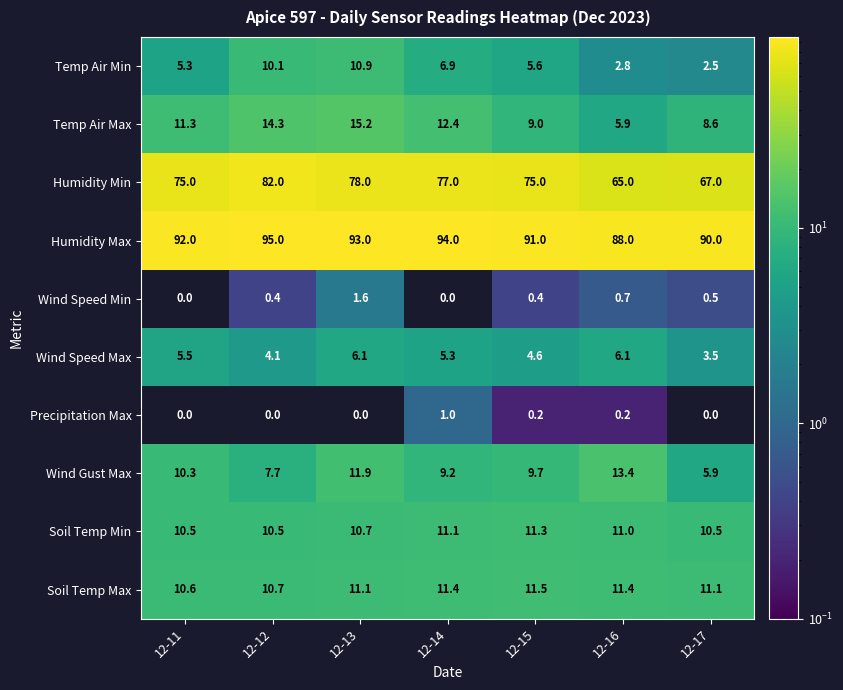

How many data points does each series have?

7